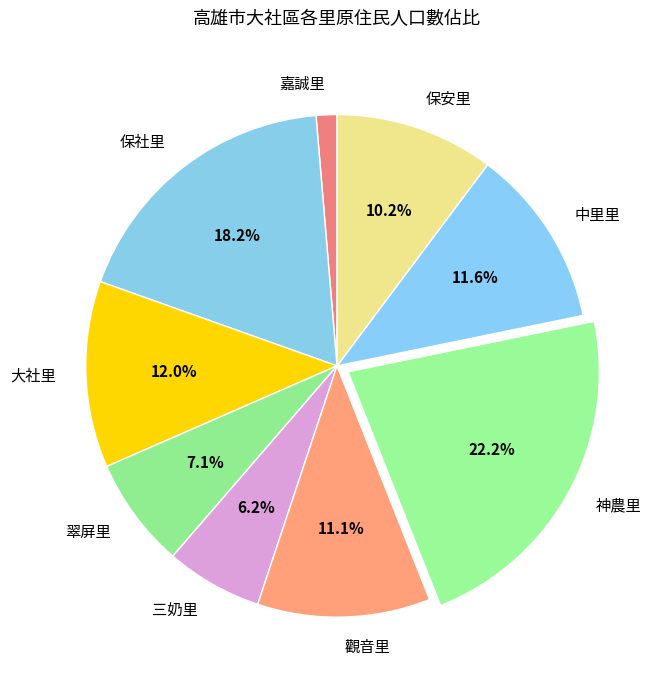

What is the ratio of the value at 大社里 to the value at 保社里?

0.7